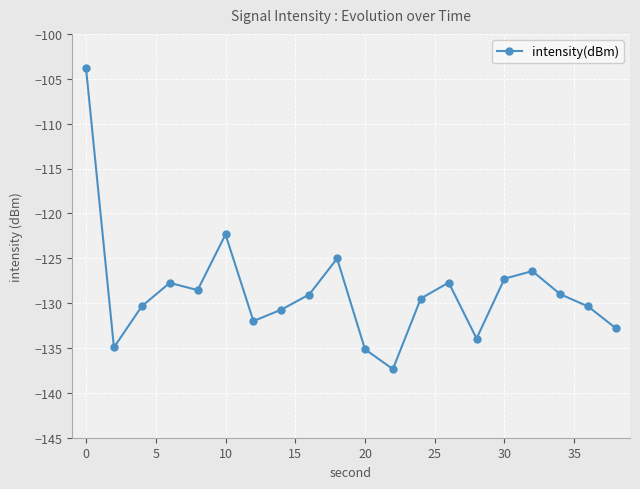

What is the value of the 13th point from the left?

-129.5